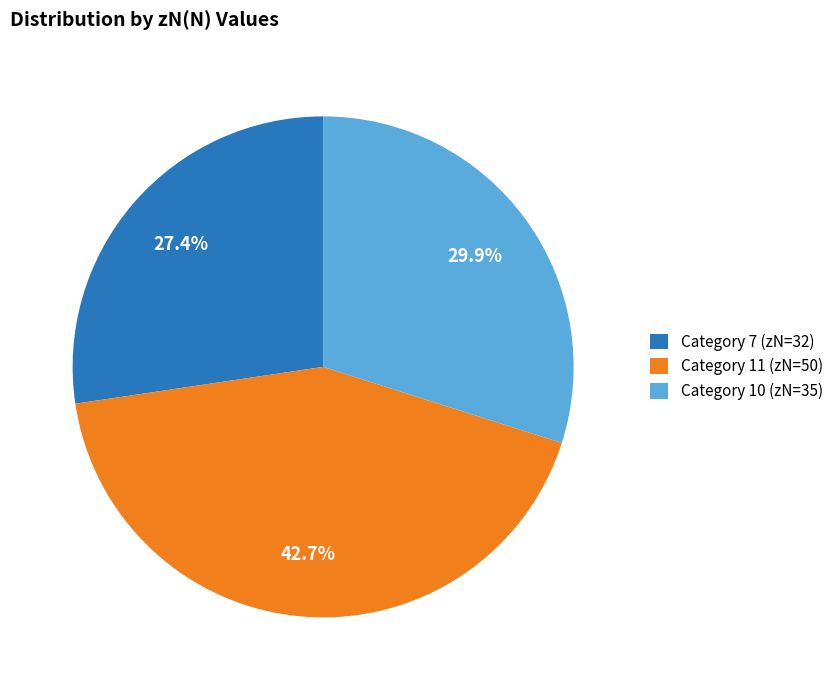

Between Category 11 (zN=50) and Category 7 (zN=32), which is larger?

Category 11 (zN=50)